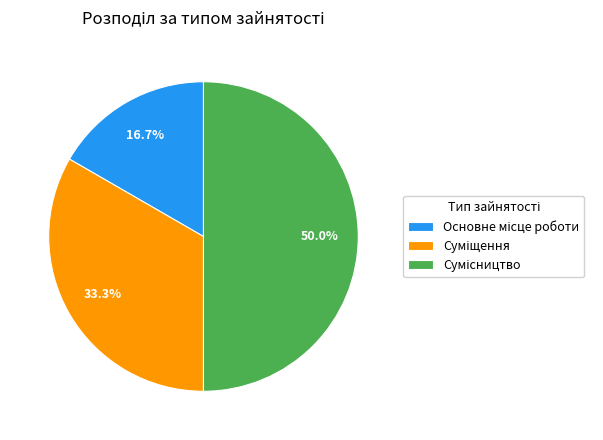

Count the number of slices in the pie.

3